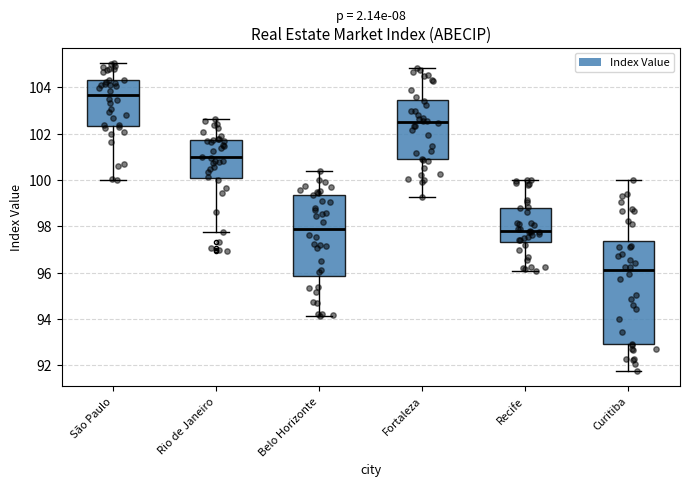

Reading left to right, read every box against the y-axis: the position of its median line, the range the box covers, and the ends of its whiskers. The values are not printed on the chart, so give them approximately, as read against the axis.

São Paulo: median 103.6, box 102.4 to 104.4, whiskers 100.0 to 105.0
Rio de Janeiro: median 101.0, box 100.0 to 101.8, whiskers 97.8 to 102.6
Belo Horizonte: median 97.8, box 95.8 to 99.4, whiskers 94.2 to 100.4
Fortaleza: median 102.6, box 100.8 to 103.4, whiskers 99.2 to 104.8
Recife: median 97.8, box 97.4 to 98.8, whiskers 96.0 to 100.0
Curitiba: median 96.0, box 92.8 to 97.4, whiskers 91.8 to 100.0